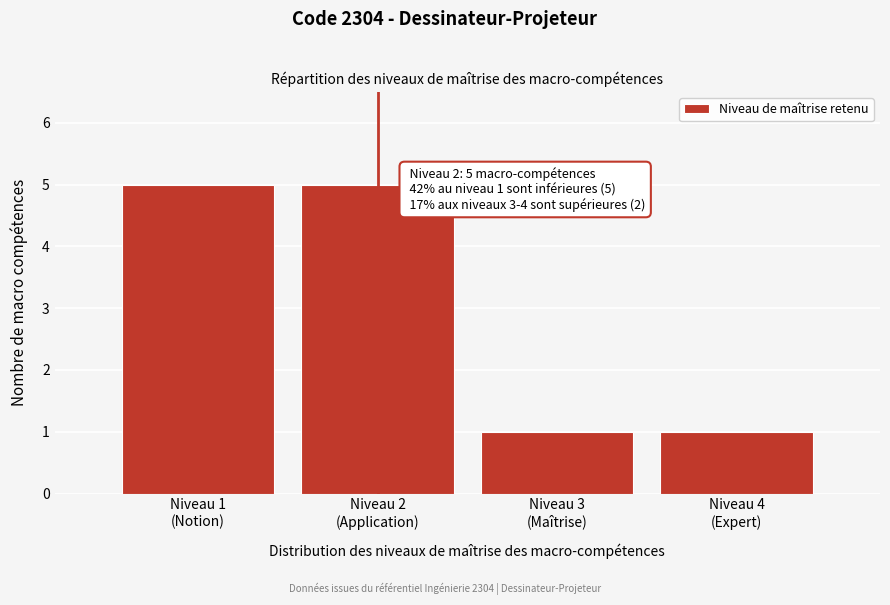

Reading left to right, list all the values displayed in this chart.

5	5	1	1